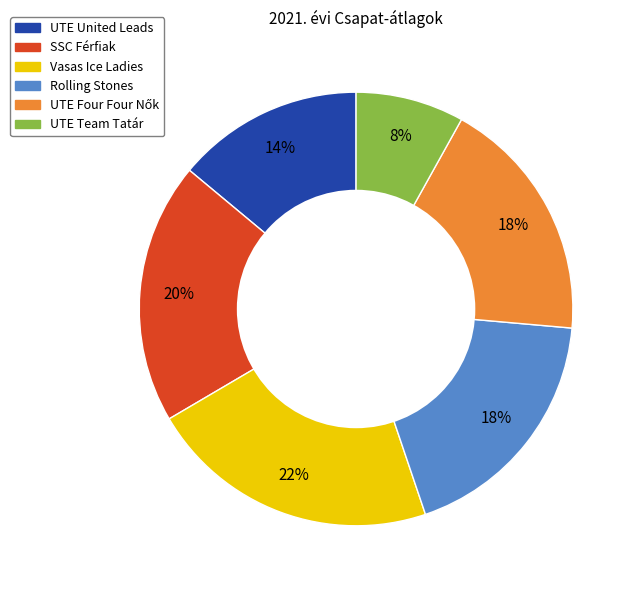

Count the number of slices in the pie.

6